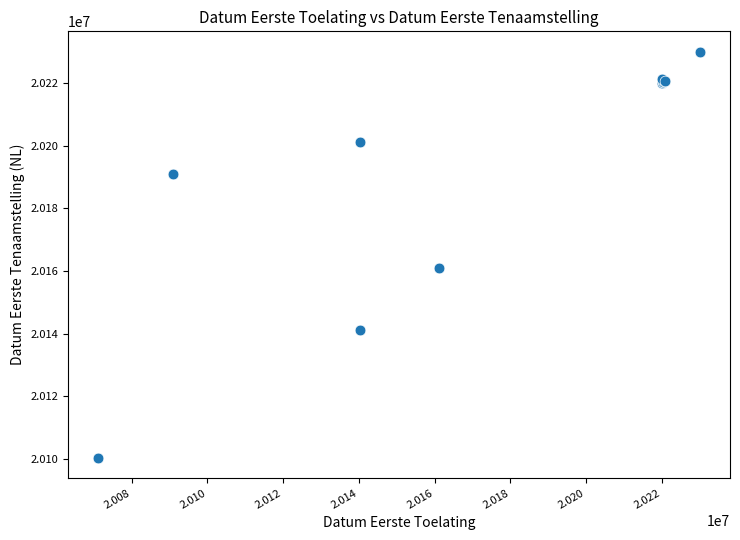

What Y value in the scatter plot is closest to 20165217?

20161115